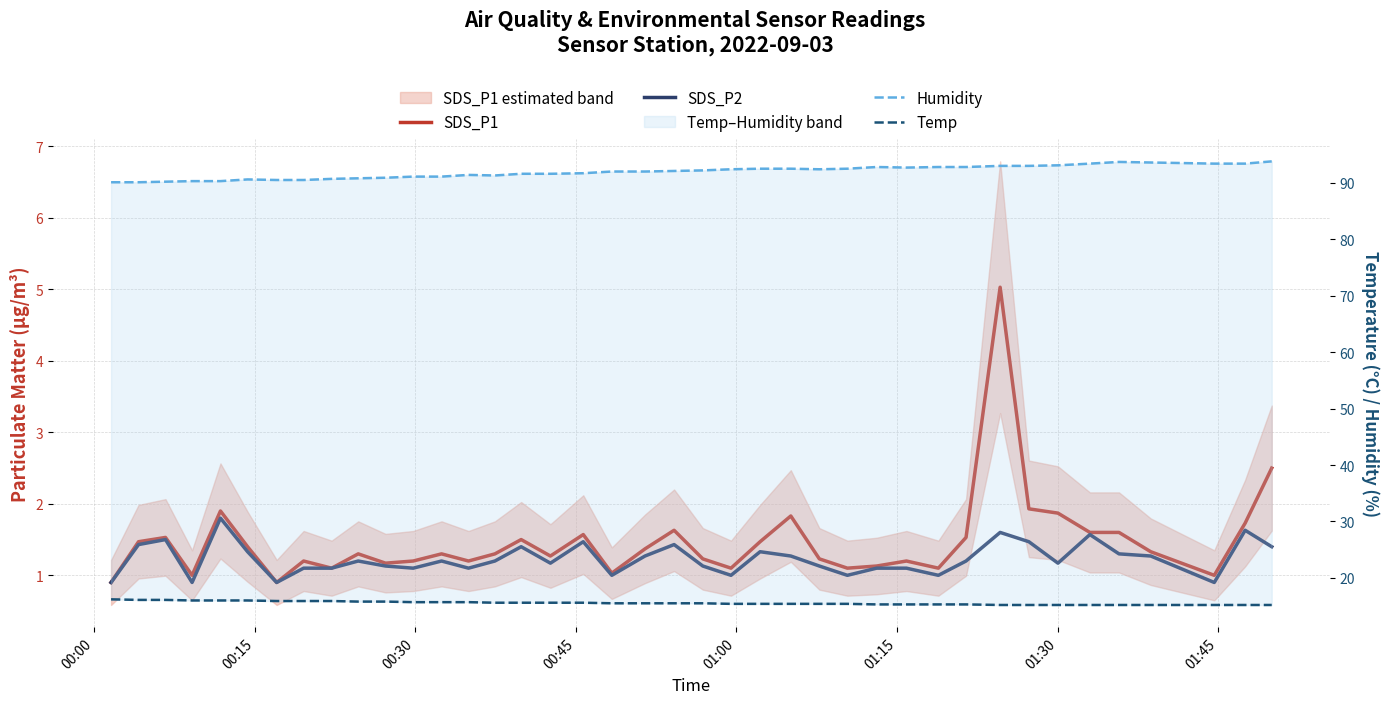

What is the difference between the maximum and minimum values in the SDS_P1 series?

4.1